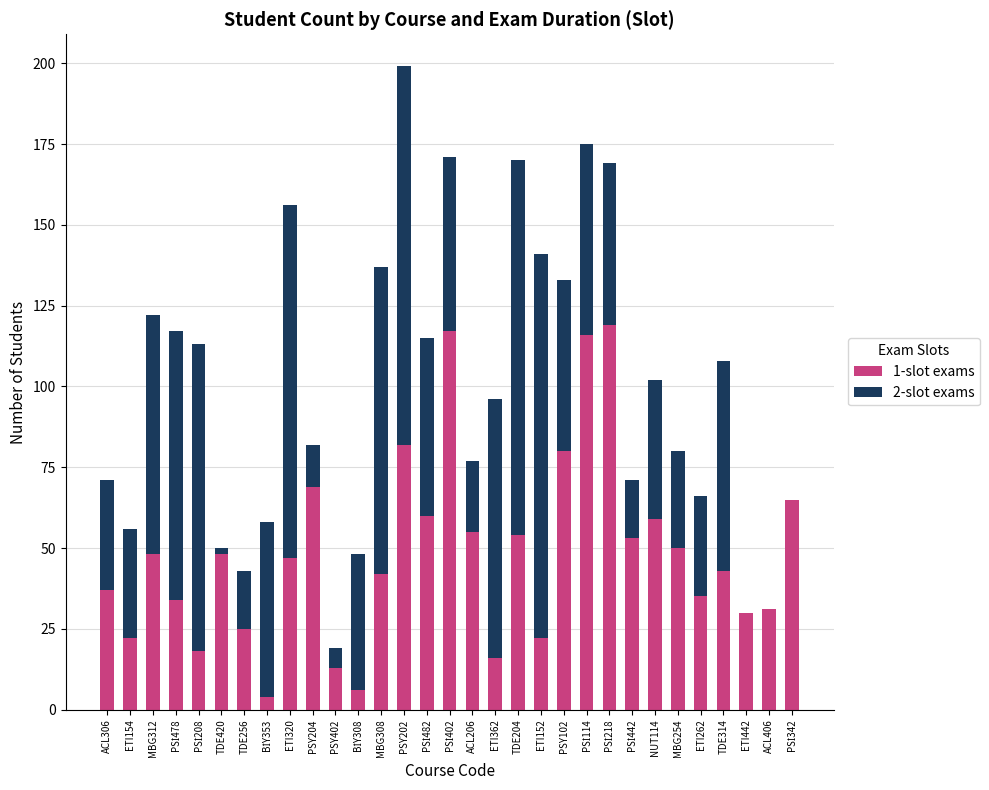

What are all the series names shown in the legend?

1-slot exams, 2-slot exams